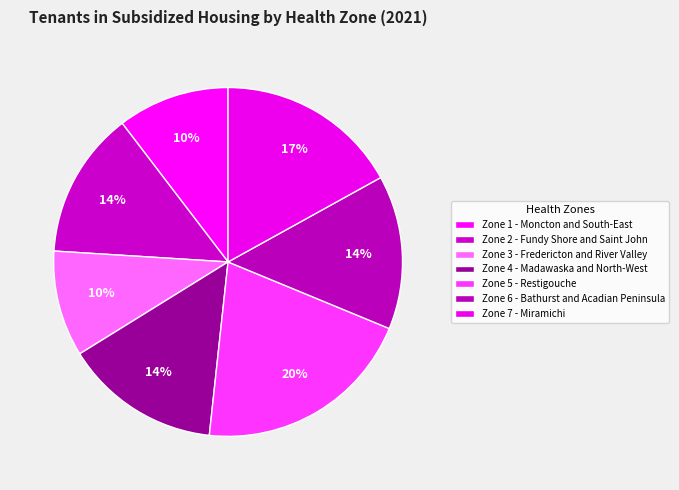

What is the ratio of the value at Zone 7 - Miramichi to the value at Zone 4 - Madawaska and North-West?

1.2